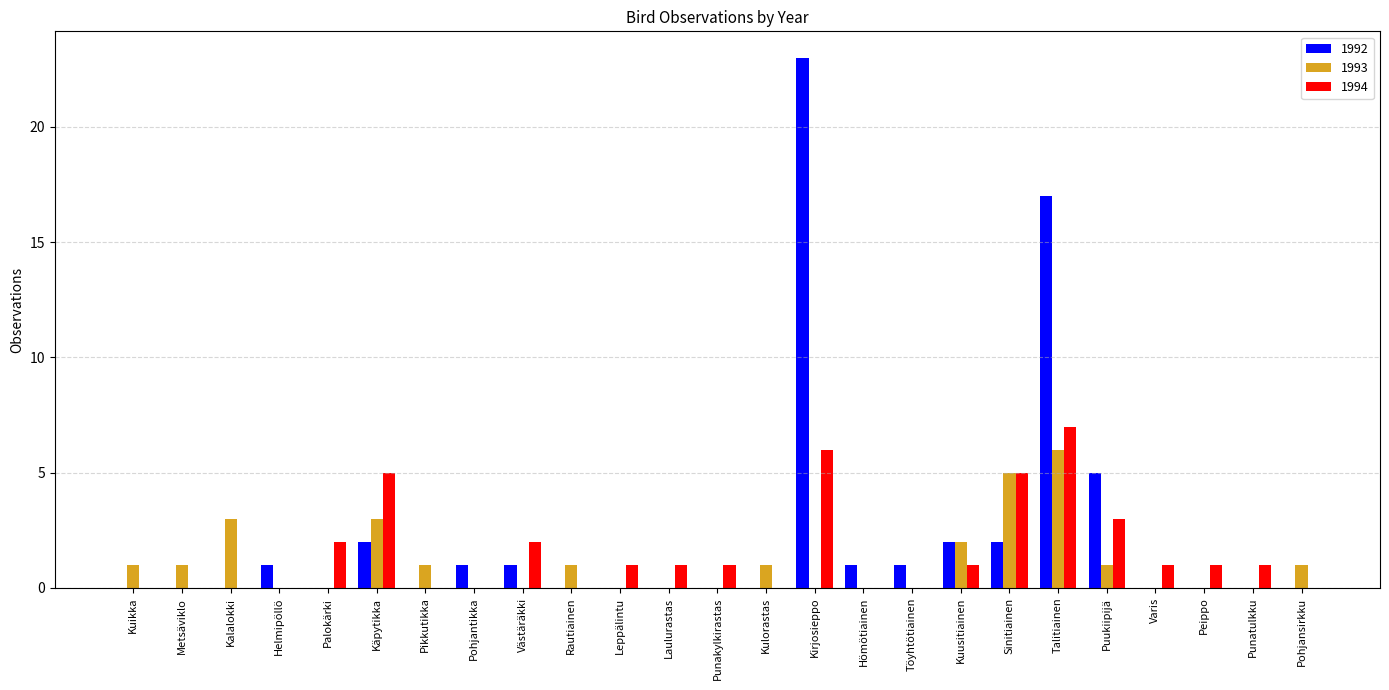

How many distinct data groups are displayed?

3